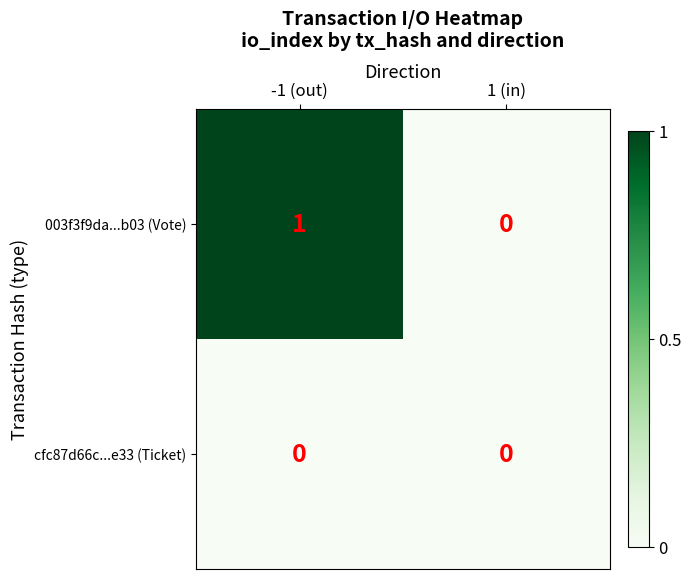

How many values in the 003f3f9da...b03 (Vote) series are below 1?

1